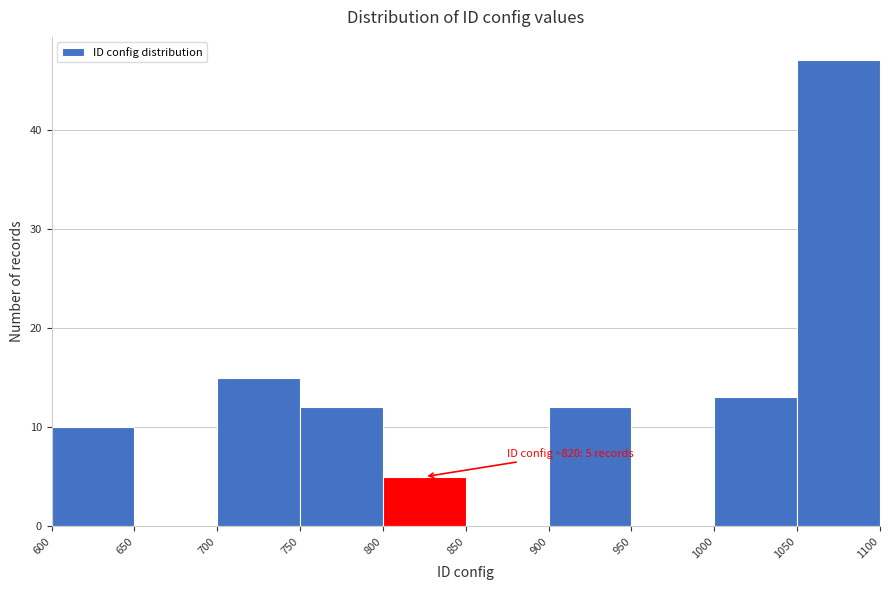

Which range on the x-axis has the tallest bar?

1050 to 1100